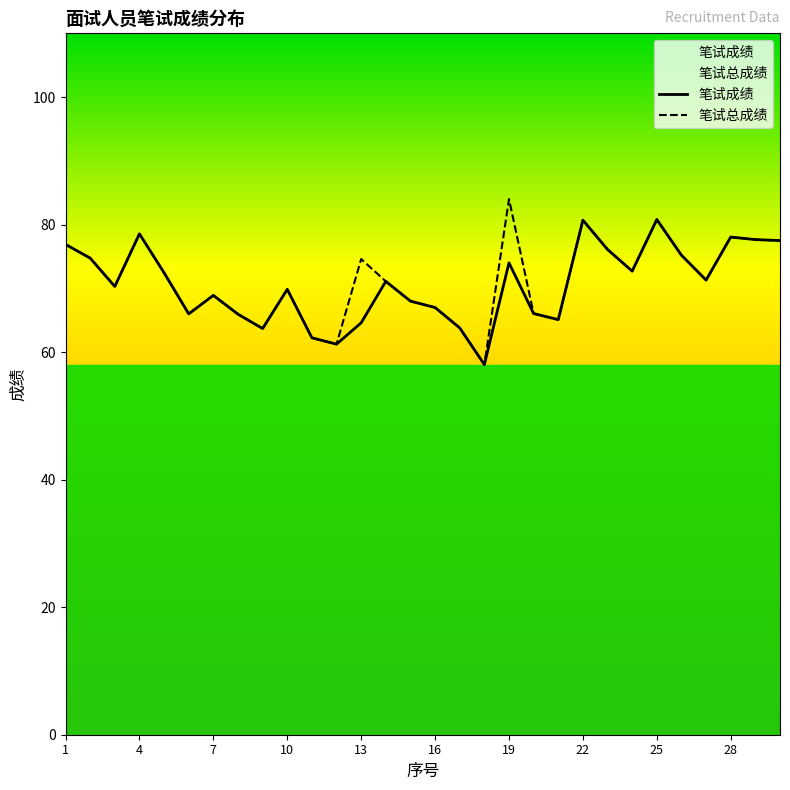

Which category has the lowest value across all series?

18